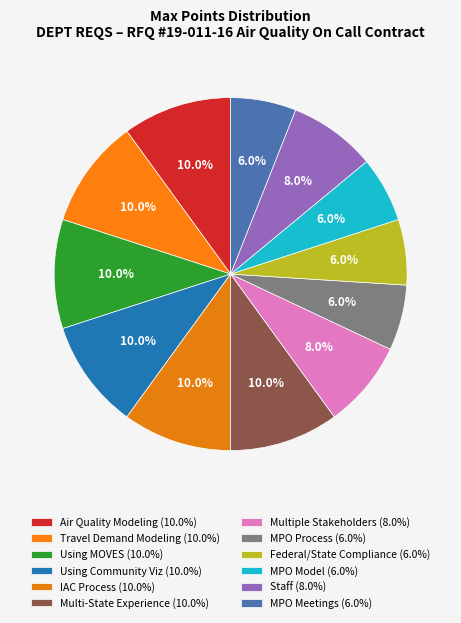

Count the number of slices in the pie.

12